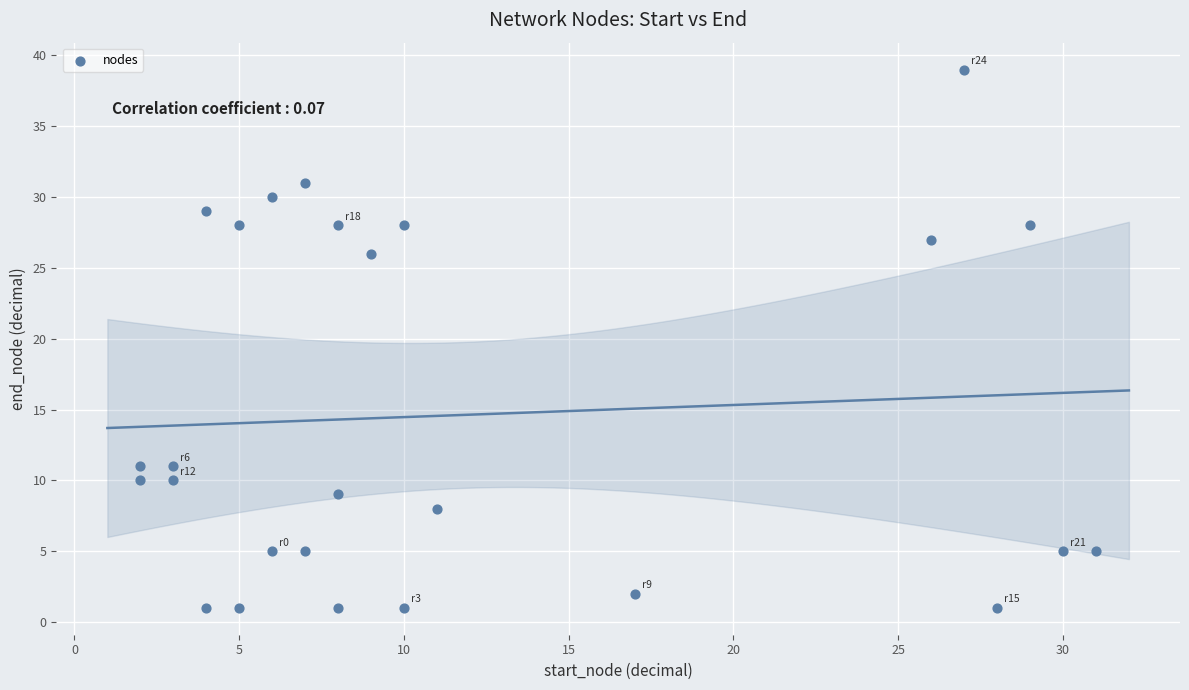

What Y value in the scatter plot is closest to 20?

26